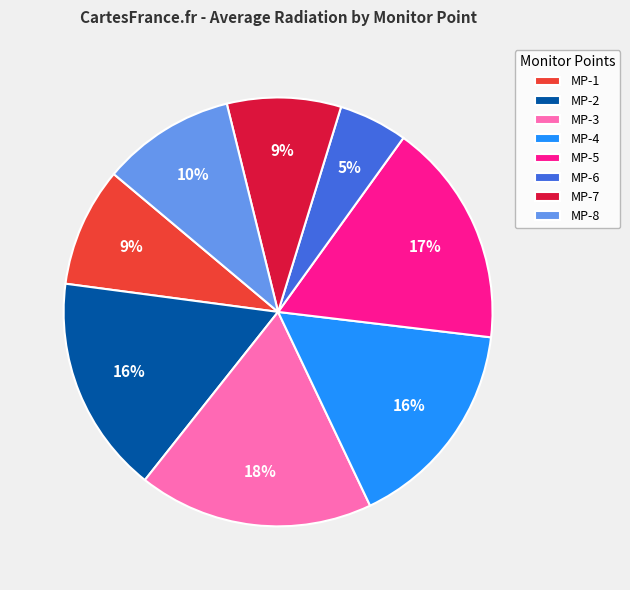

Does MP-5 account for over 50% of the chart?

No